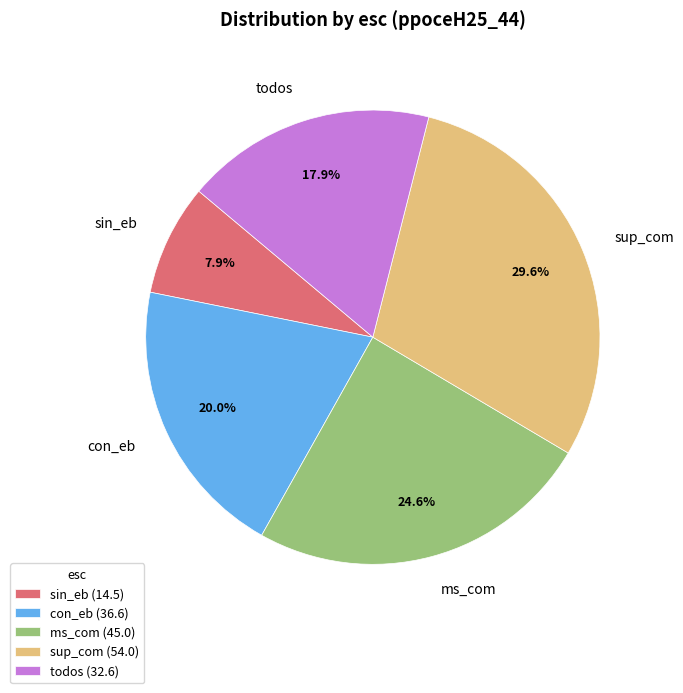

Is sup_com the majority of the pie?

No